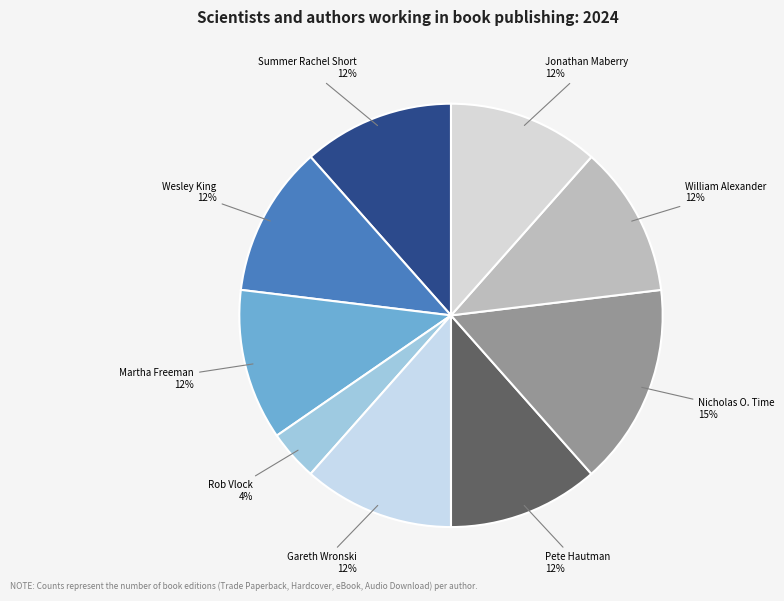

Count the number of slices in the pie.

9